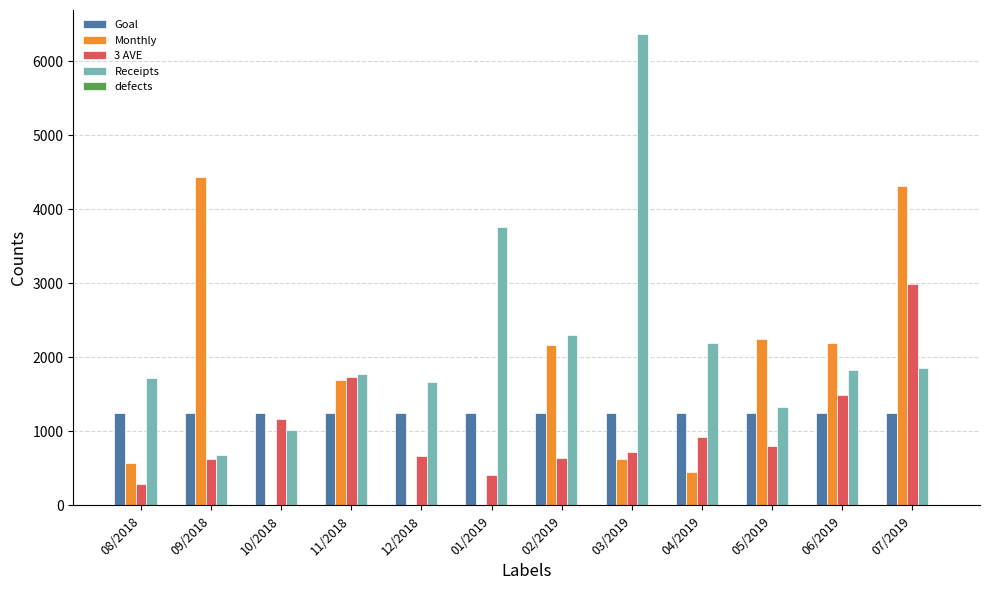

What is the sum of all Goal values?

15000.0